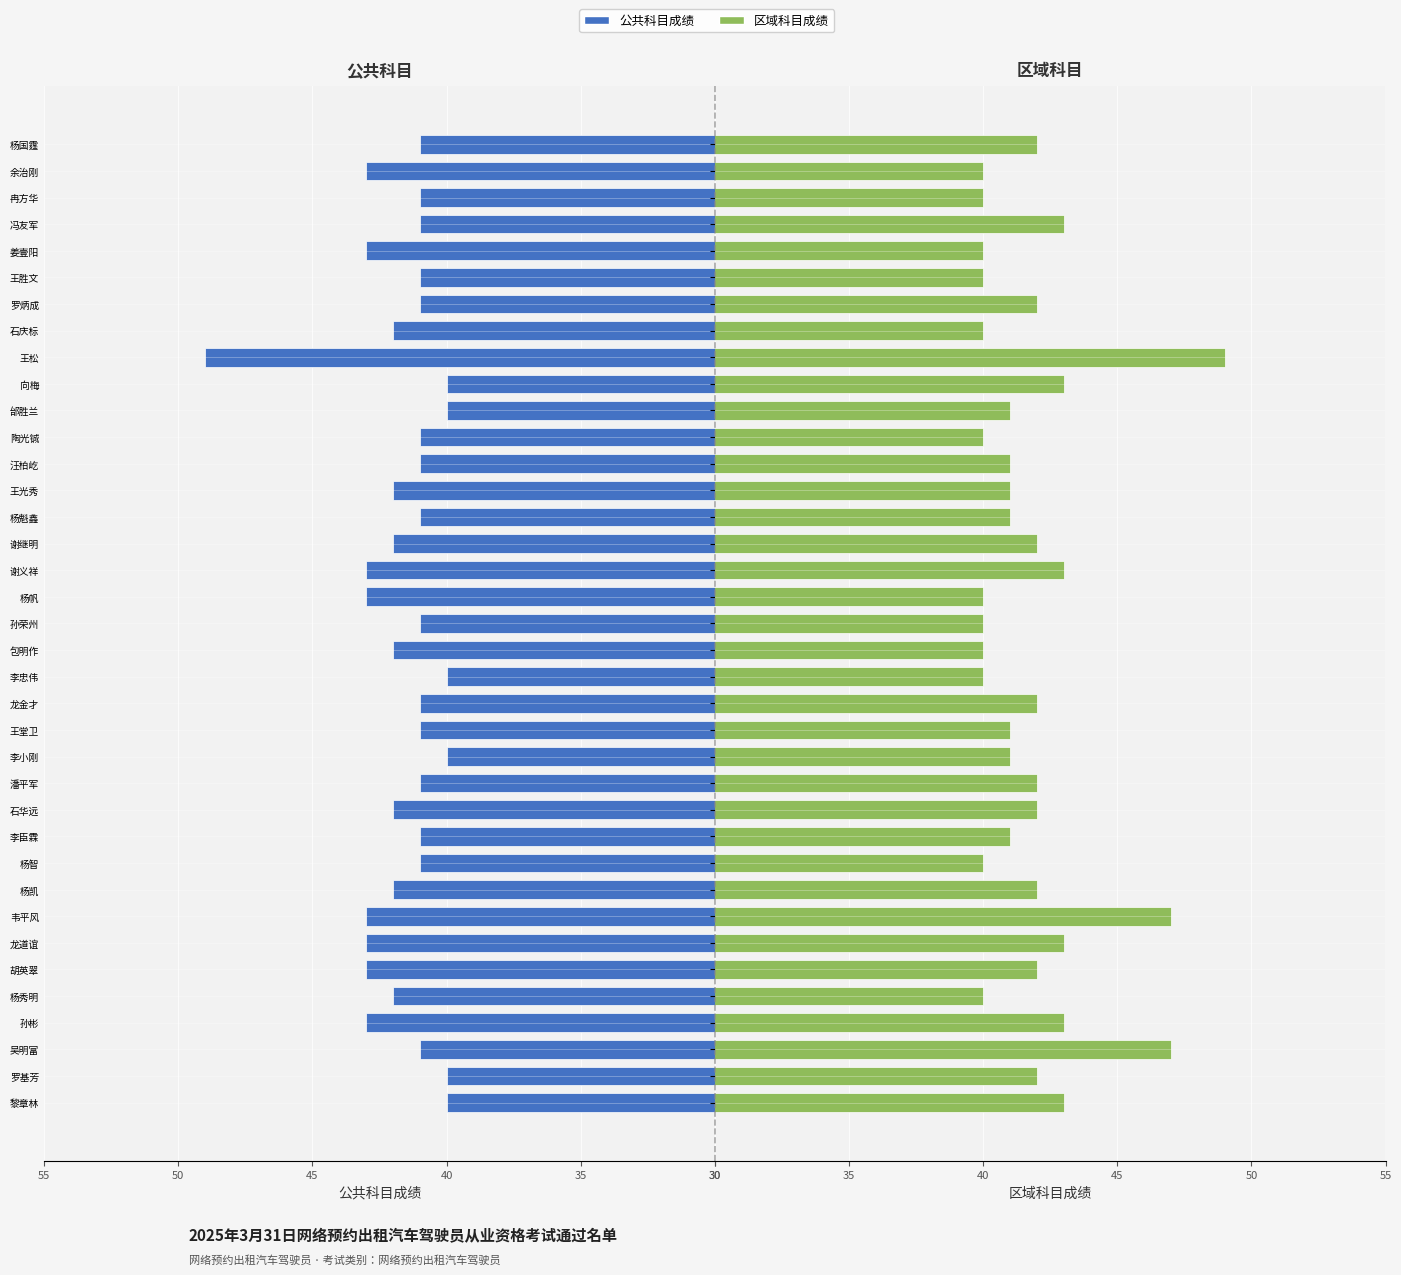

What is the approximate value of 公共科目成绩 at 杨帆?

43